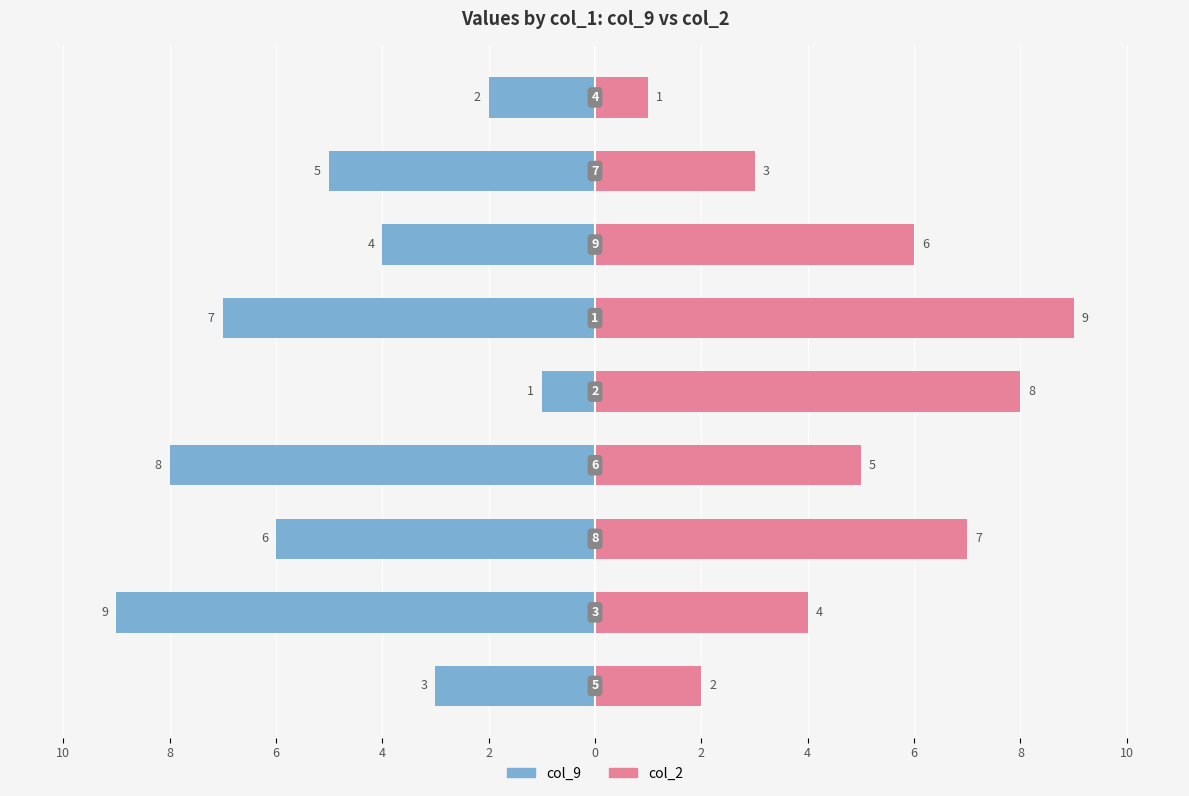

Which has a higher value, 8 or 6?

6